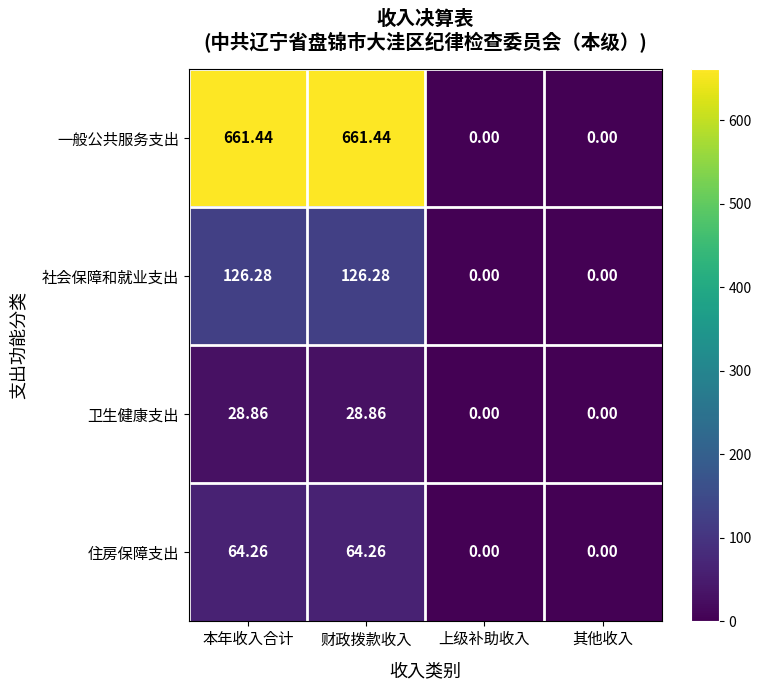

Is the value of 一般公共服务支出 at 其他收入 greater than the value of 住房保障支出 at 本年收入合计?

No